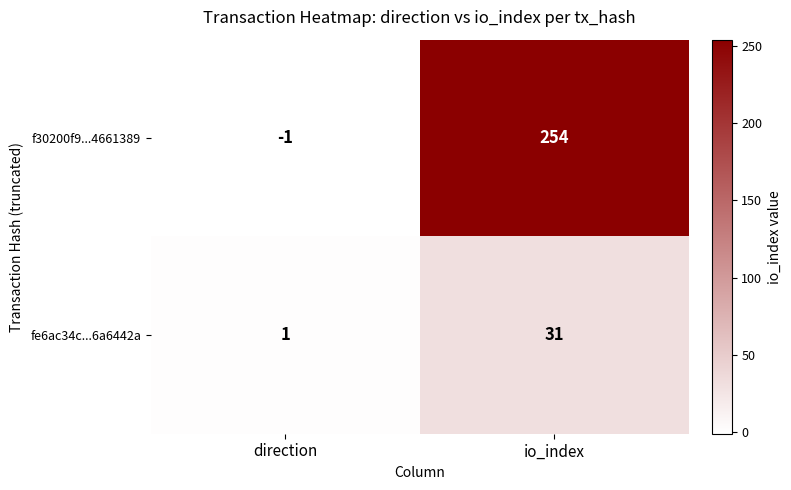

Reading left to right, list all the values displayed in this chart.

f30200f9...4661389: direction=-1	io_index=254
fe6ac34c...6a6442a: direction=1	io_index=31